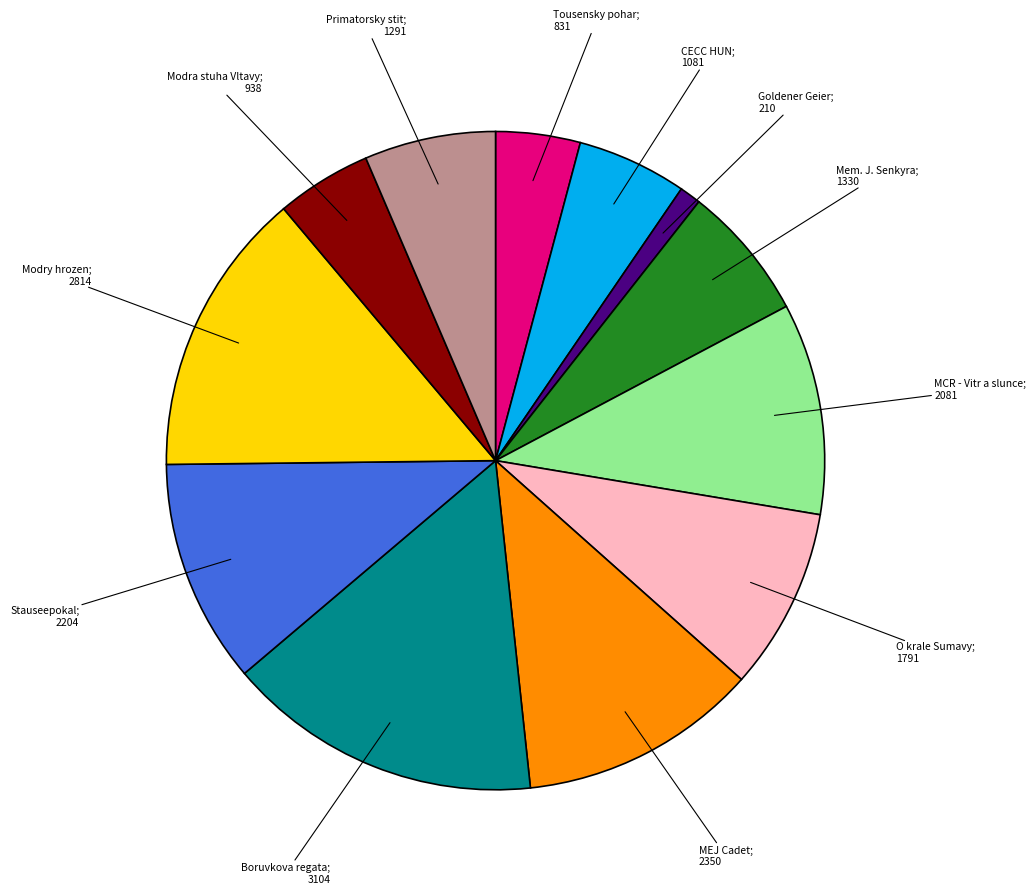

Is there any slice that represents more than half of the pie?

No